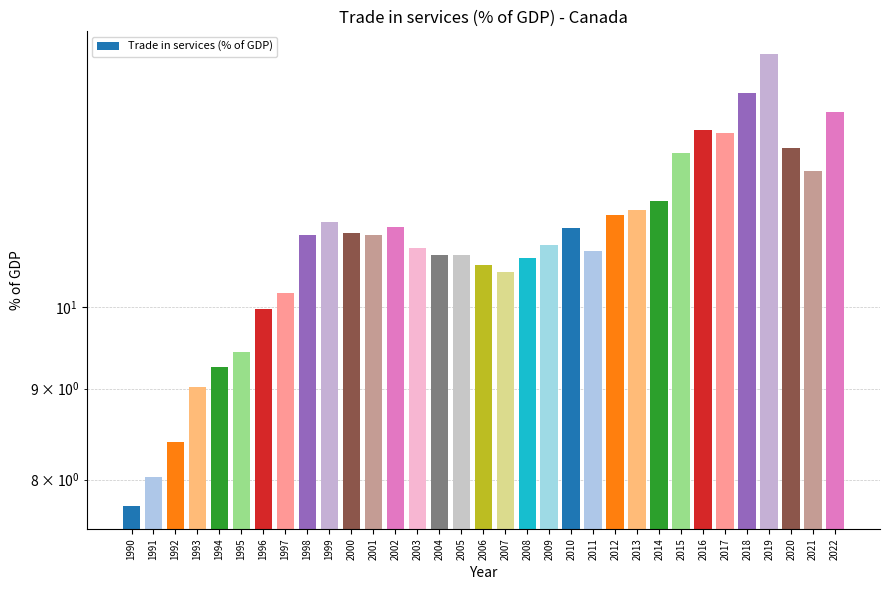

Where does the data first go above 10?

1997